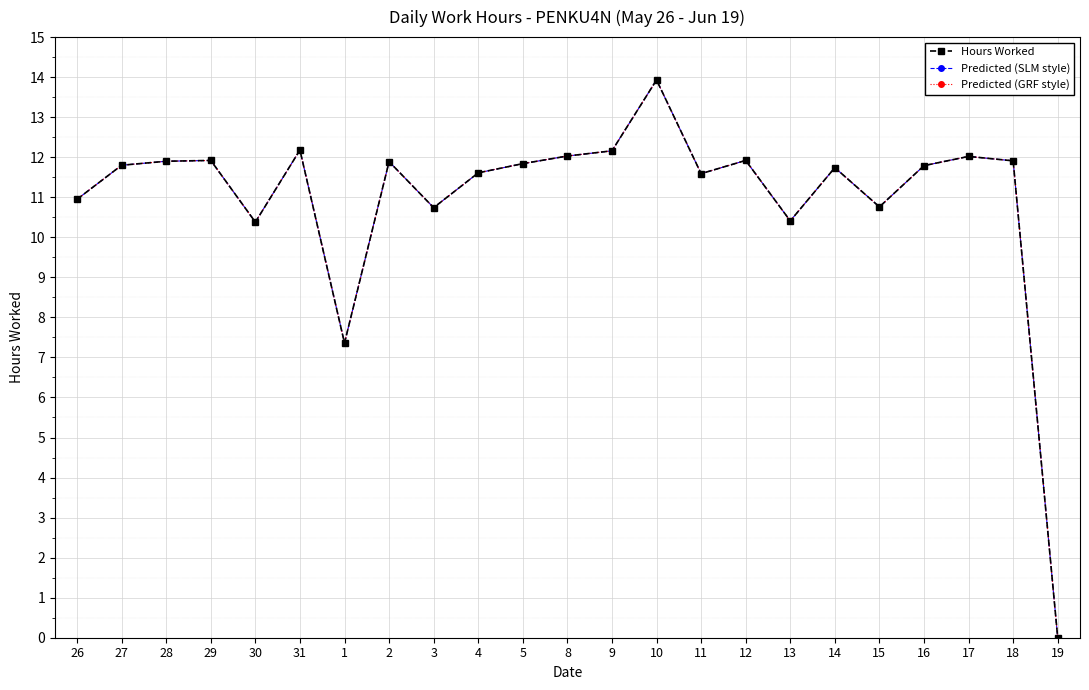

Does the chart have visible grid lines?

Yes